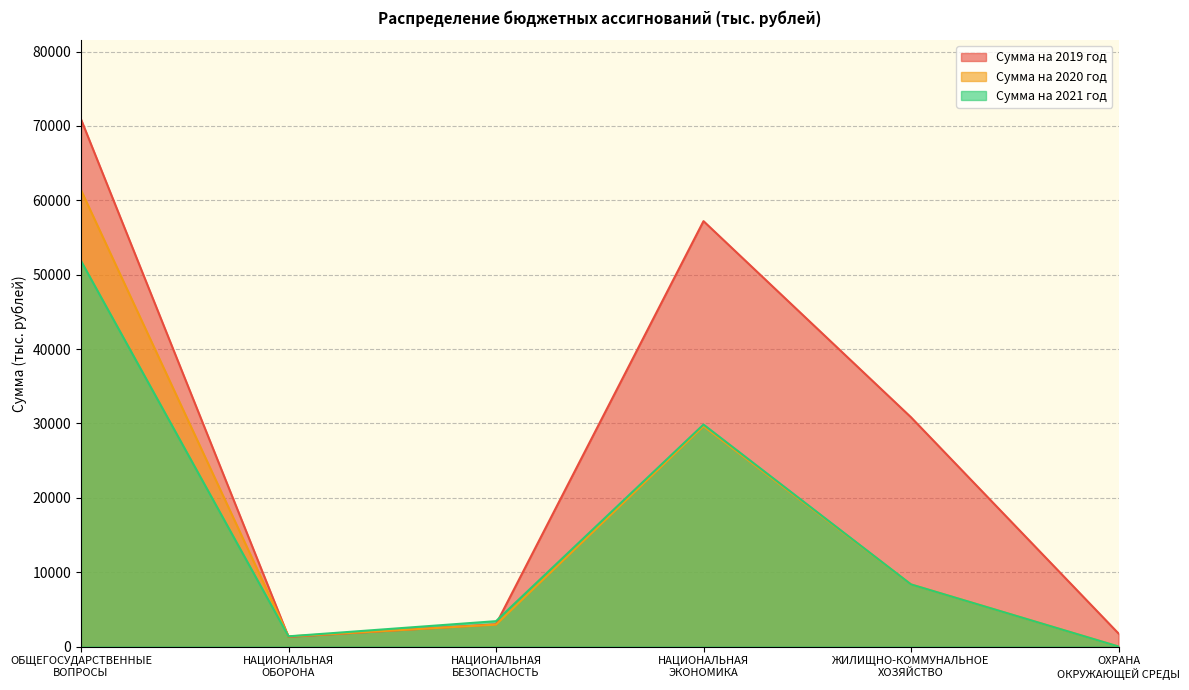

Reading left to right, transcribe all the data shown in this chart.

Сумма на 2019 год: ОБЩЕГОСУДАРСТВЕННЫЕ
ВОПРОСЫ=70895.0	НАЦИОНАЛЬНАЯ
ОБОРОНА=1300.9	НАЦИОНАЛЬНАЯ
БЕЗОПАСНОСТЬ=2991.3	НАЦИОНАЛЬНАЯ
ЭКОНОМИКА=57199.6	ЖИЛИЩНО-КОММУНАЛЬНОЕ
ХОЗЯЙСТВО=30826.0	ОХРАНА
ОКРУЖАЮЩЕЙ СРЕДЫ=1755.5
Сумма на 2020 год: ОБЩЕГОСУДАРСТВЕННЫЕ
ВОПРОСЫ=61374.8	НАЦИОНАЛЬНАЯ
ОБОРОНА=1356.9	НАЦИОНАЛЬНАЯ
БЕЗОПАСНОСТЬ=2945.6	НАЦИОНАЛЬНАЯ
ЭКОНОМИКА=29633.2	ЖИЛИЩНО-КОММУНАЛЬНОЕ
ХОЗЯЙСТВО=8351.9	ОХРАНА
ОКРУЖАЮЩЕЙ СРЕДЫ=0.0
Сумма на 2021 год: ОБЩЕГОСУДАРСТВЕННЫЕ
ВОПРОСЫ=51850.6	НАЦИОНАЛЬНАЯ
ОБОРОНА=1372.0	НАЦИОНАЛЬНАЯ
БЕЗОПАСНОСТЬ=3410.7	НАЦИОНАЛЬНАЯ
ЭКОНОМИКА=29847.6	ЖИЛИЩНО-КОММУНАЛЬНОЕ
ХОЗЯЙСТВО=8351.9	ОХРАНА
ОКРУЖАЮЩЕЙ СРЕДЫ=0.0